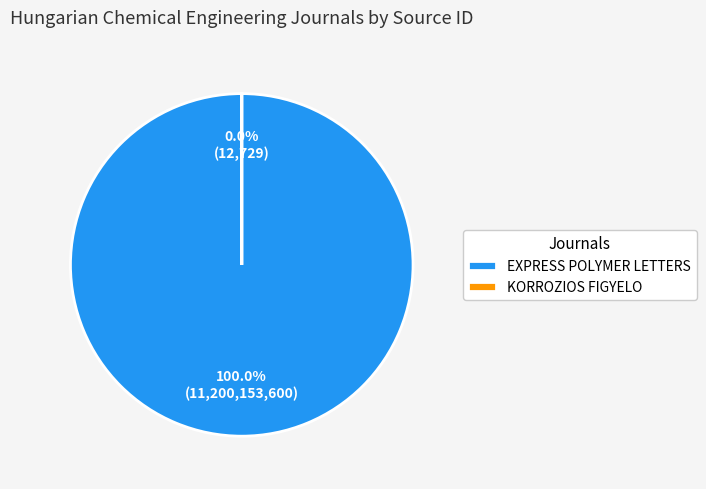

Which category has the biggest portion of the pie?

Express Polymer Letters